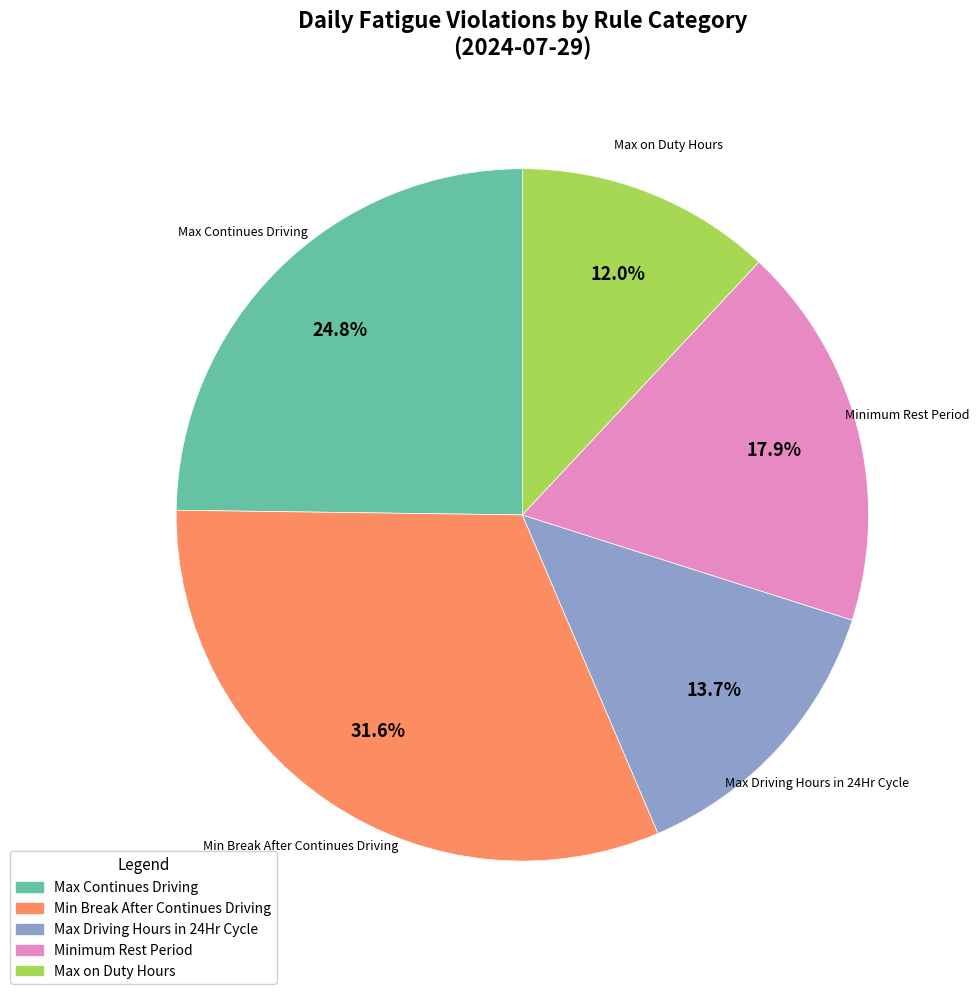

What is the largest slice in the pie chart?

Min Break After Continues Driving